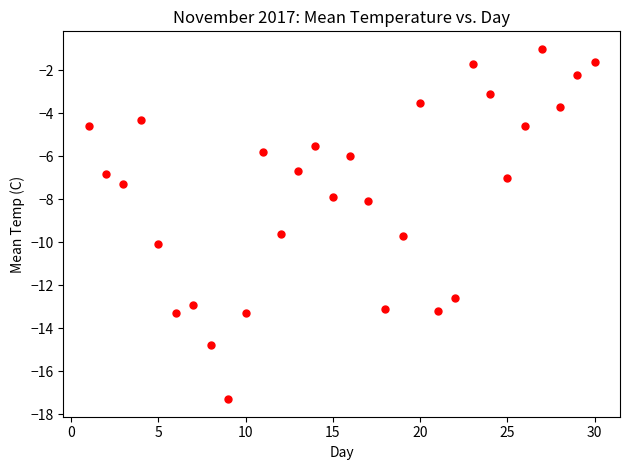

What is the range of X values (max minus min)?

29.0